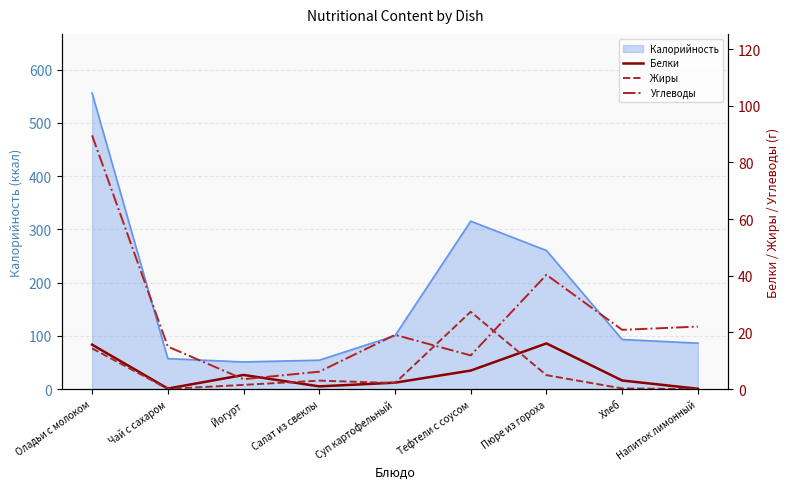

What position from the left is Оладьи с молоком?

1